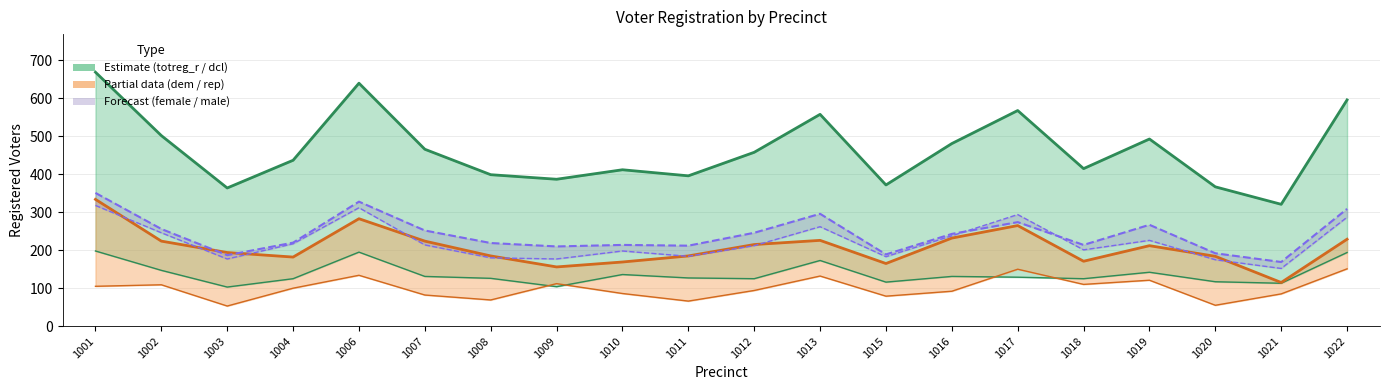

At which category is the sum across all series the highest?

1001